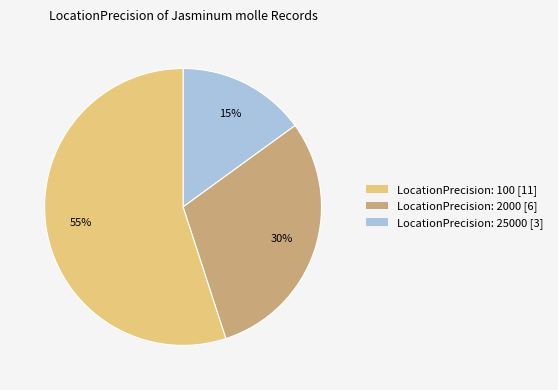

Combined, do LocationPrecision: 2000 [6] and LocationPrecision: 25000 [3] account for over 50%?

Yes